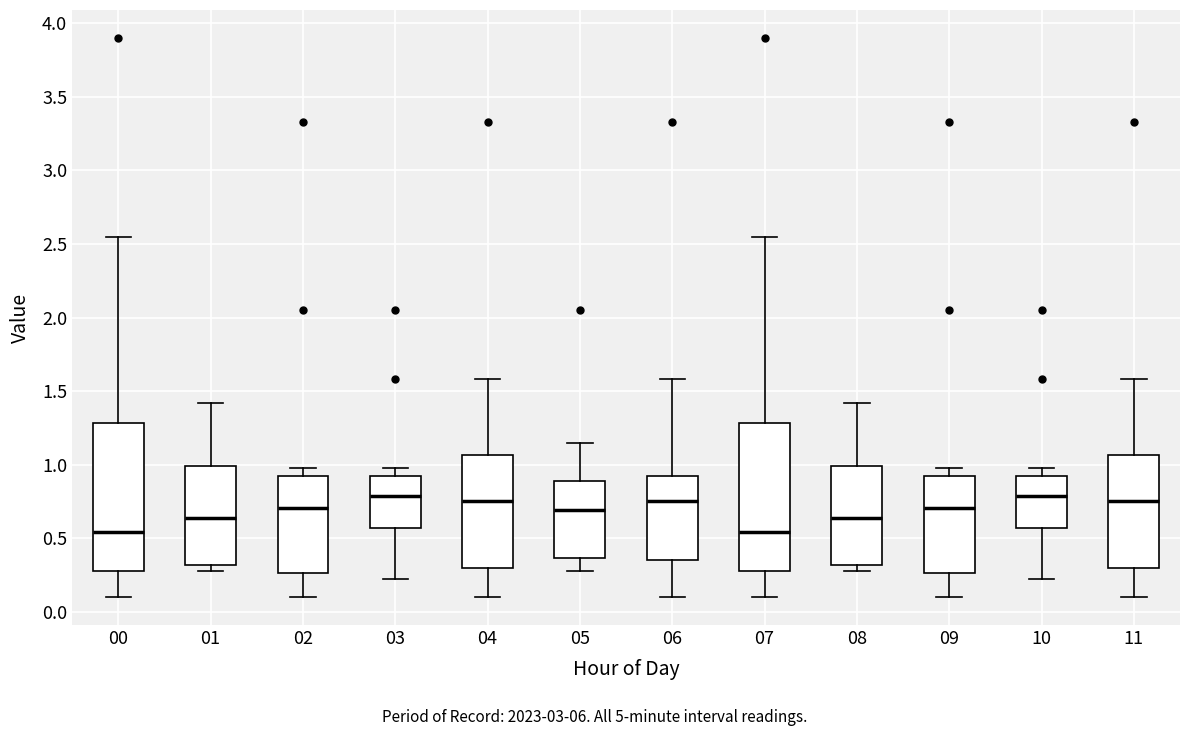

Reading left to right, transcribe this box plot: for each box, give where its median line is, the range the box spans, and where its two whiskers end, as read against the y-axis. The values are not printed on the chart, so give them approximately, as read against the axis.

00: median 0.55, box 0.30 to 1.30, whiskers 0.10 to 2.55
01: median 0.65, box 0.30 to 1.00, whiskers 0.30 (just below the box's lower edge) to 1.40
02: median 0.70, box 0.25 to 0.90, whiskers 0.10 to 1.00
03: median 0.80, box 0.55 to 0.90, whiskers 0.20 to 1.00
04: median 0.75, box 0.30 to 1.05, whiskers 0.10 to 1.60
05: median 0.70, box 0.35 to 0.90, whiskers 0.30 to 1.15
06: median 0.75, box 0.35 to 0.90, whiskers 0.10 to 1.60
07: median 0.55, box 0.30 to 1.30, whiskers 0.10 to 2.55
08: median 0.65, box 0.30 to 1.00, whiskers 0.30 (just below the box's lower edge) to 1.40
09: median 0.70, box 0.25 to 0.90, whiskers 0.10 to 1.00
10: median 0.80, box 0.55 to 0.90, whiskers 0.20 to 1.00
11: median 0.75, box 0.30 to 1.05, whiskers 0.10 to 1.60